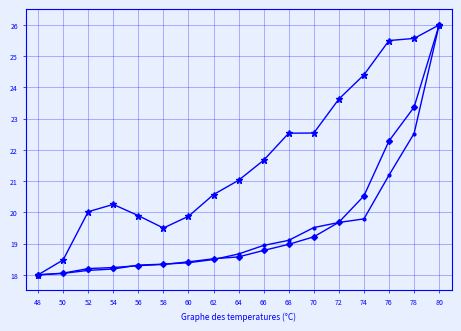

Does the chart display data point markers on the line(s)?

Yes